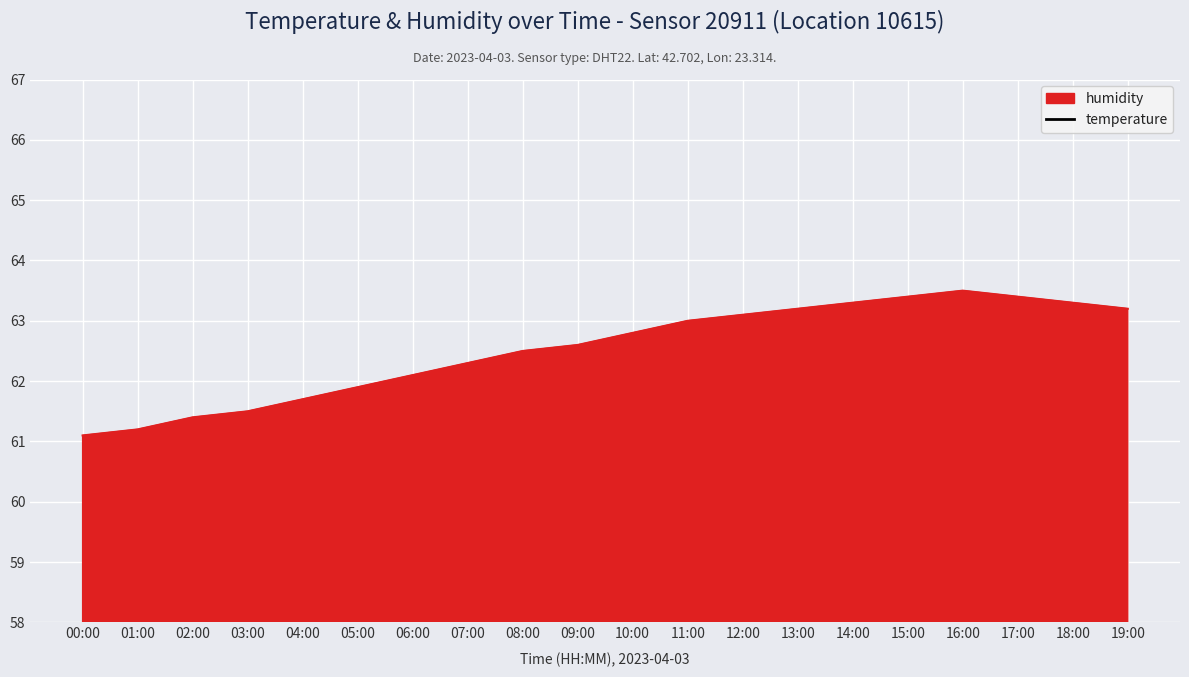

Is it true that the value at 17:00 is 12.5?

True